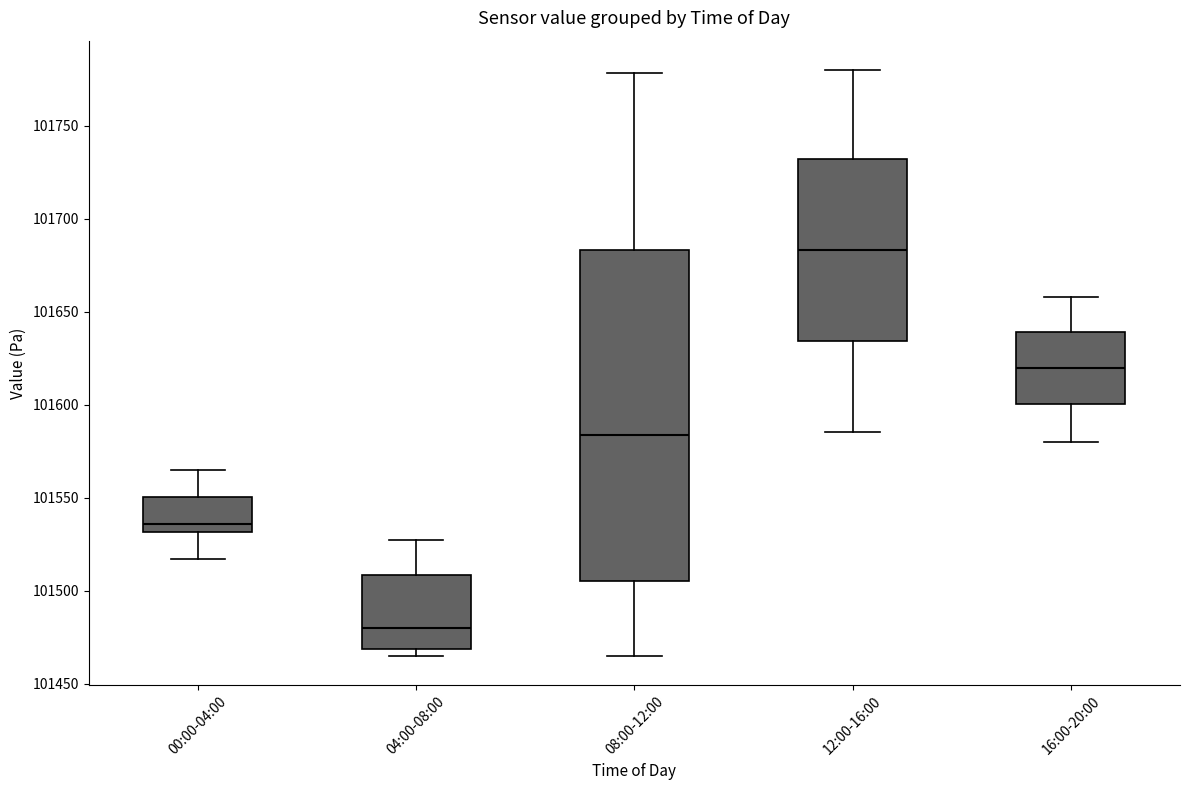

Reading left to right, transcribe this box plot: for each box, give where its median line is, the range the box spans, and where its two whiskers end, as read against the y-axis. The values are not printed on the chart, so give them approximately, as read against the axis.

00:00-04:00: median 101535, box 101530 to 101550, whiskers 101515 to 101565
04:00-08:00: median 101480, box 101470 to 101510, whiskers 101465 to 101525
08:00-12:00: median 101585, box 101505 to 101685, whiskers 101465 to 101780
12:00-16:00: median 101685, box 101635 to 101730, whiskers 101585 to 101780
16:00-20:00: median 101620, box 101600 to 101640, whiskers 101580 to 101660